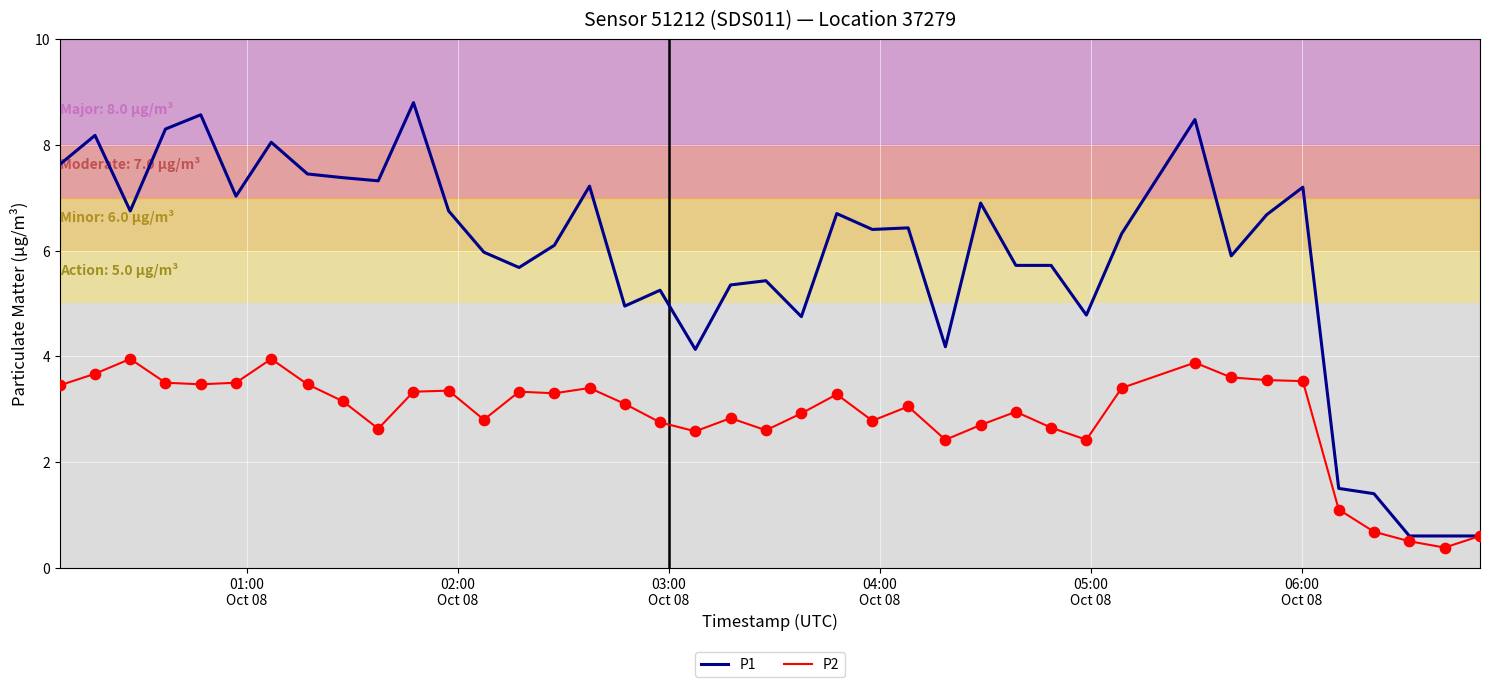

Which series has the largest total across all categories?

P1